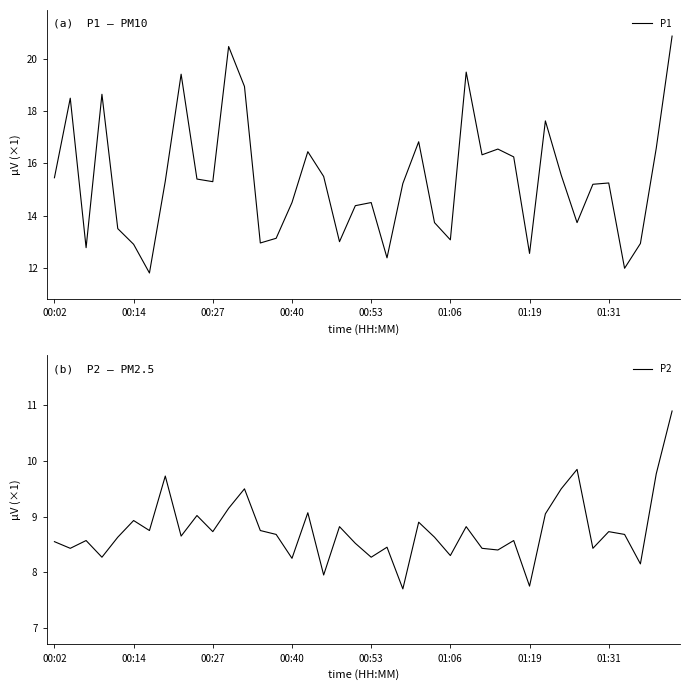

How many lines are shown in the chart?

2